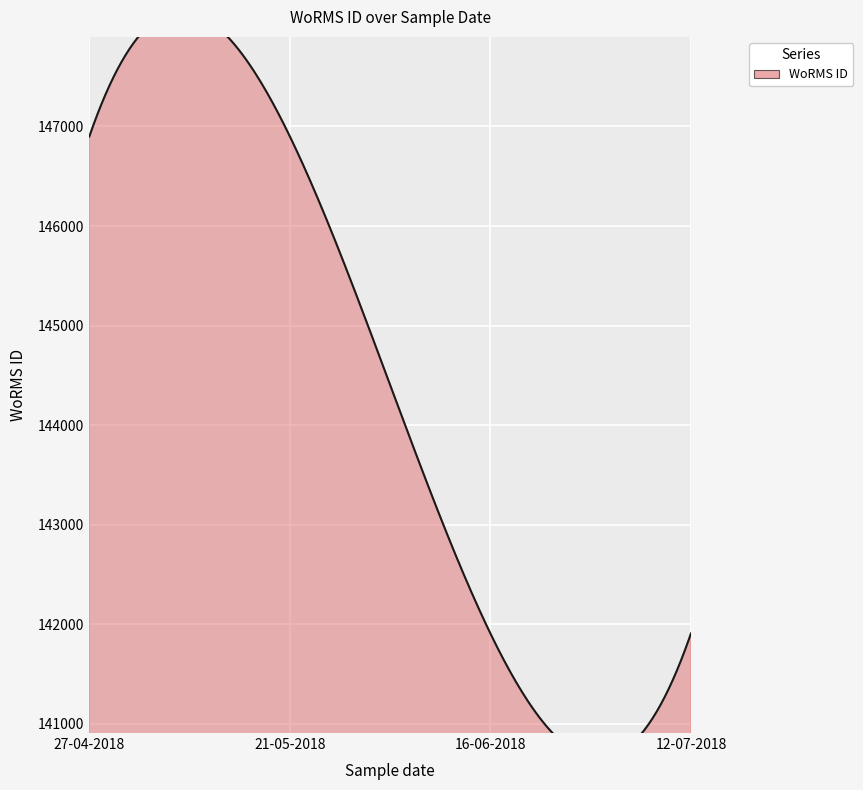

Does the chart display data point markers on the line(s)?

No